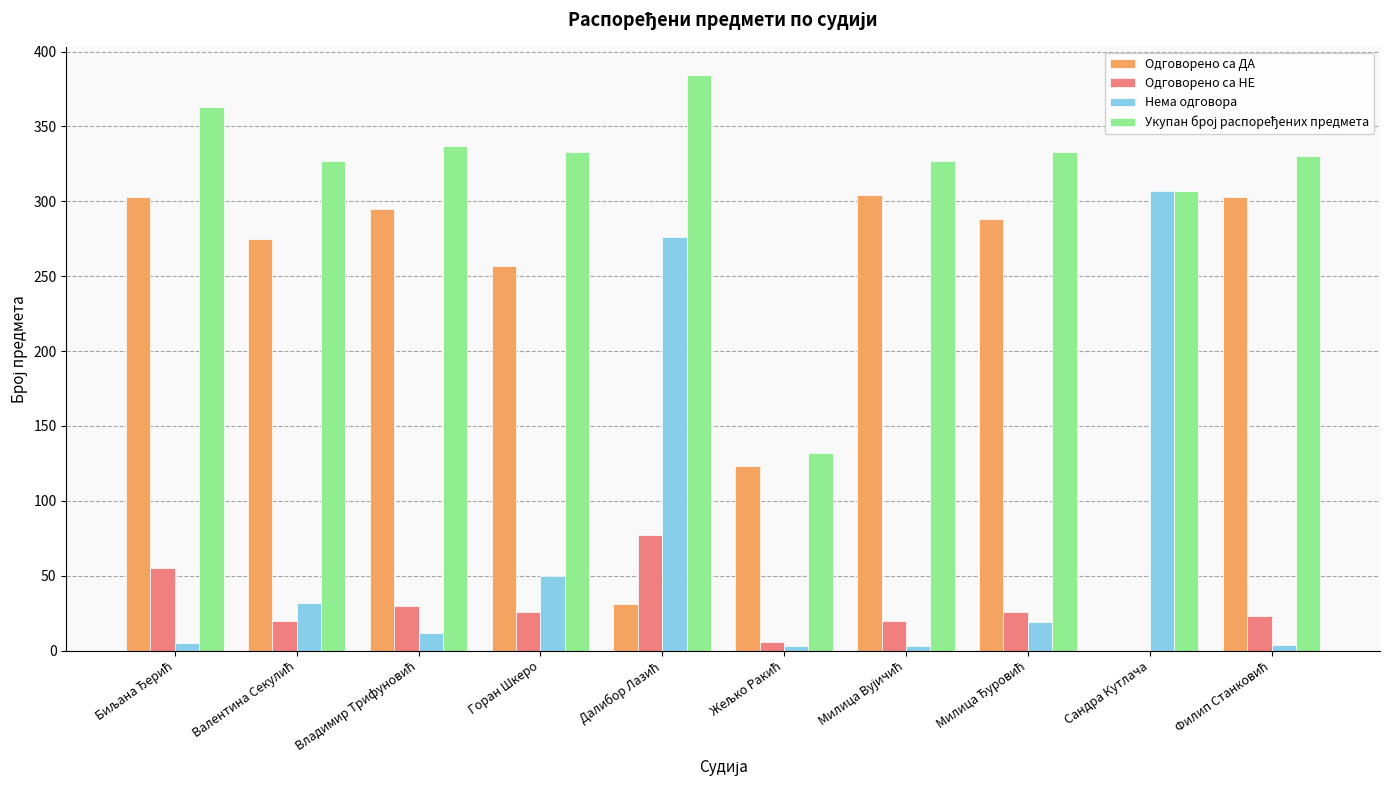

What is the maximum value shown in the chart?

384